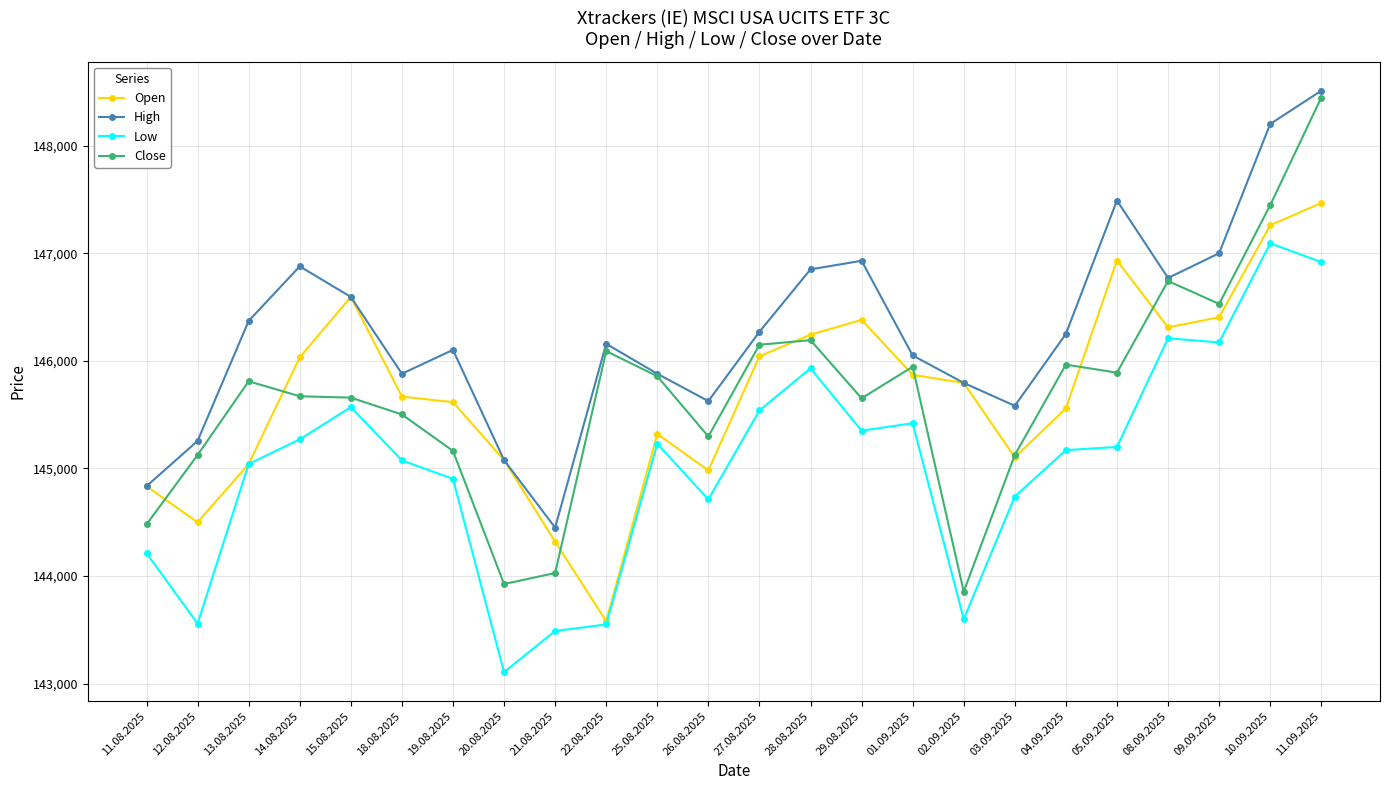

What is the maximum value for High?

148510